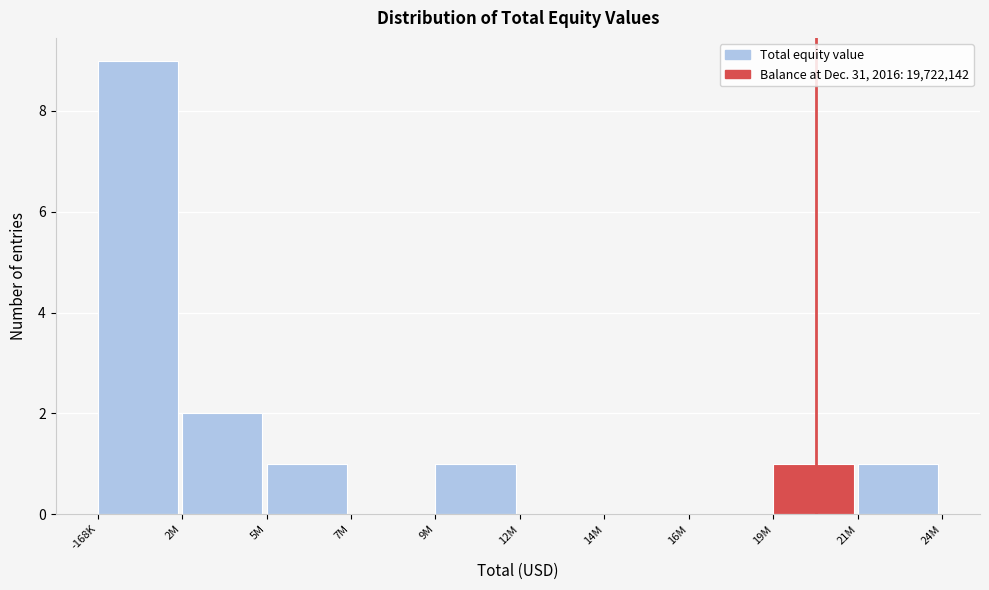

Reading left to right, transcribe all the data shown in this chart.

-168K=9	2M=2	5M=1	7M=0	9M=1	12M=0	14M=0	16M=0	19M=1	21M=1